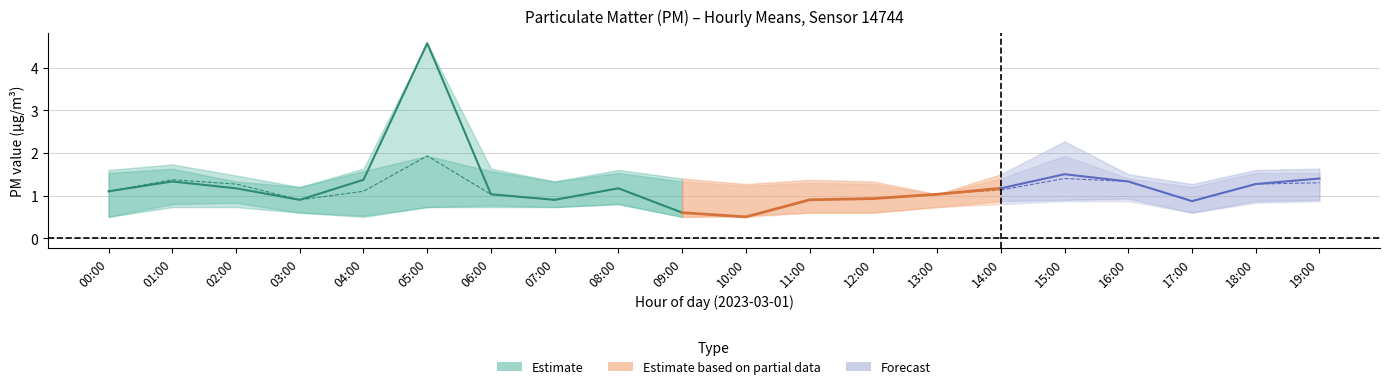

What is the maximum value shown in the chart?

4.6